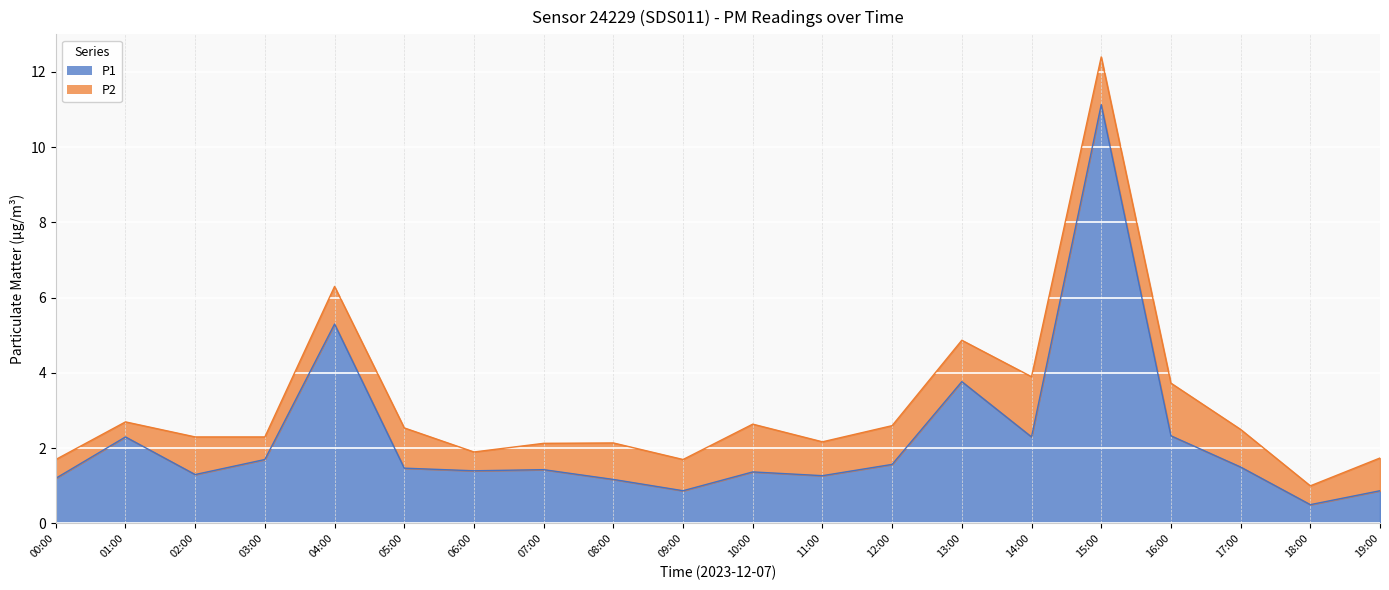

What is the label of the 14th point from the right?

06:00